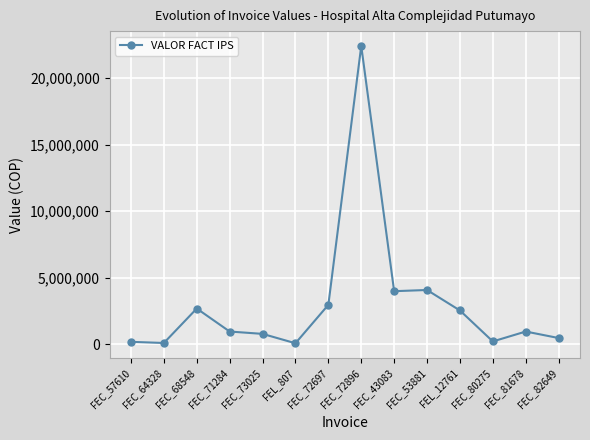

What is the label of the 6th point from the left?

FEL_807